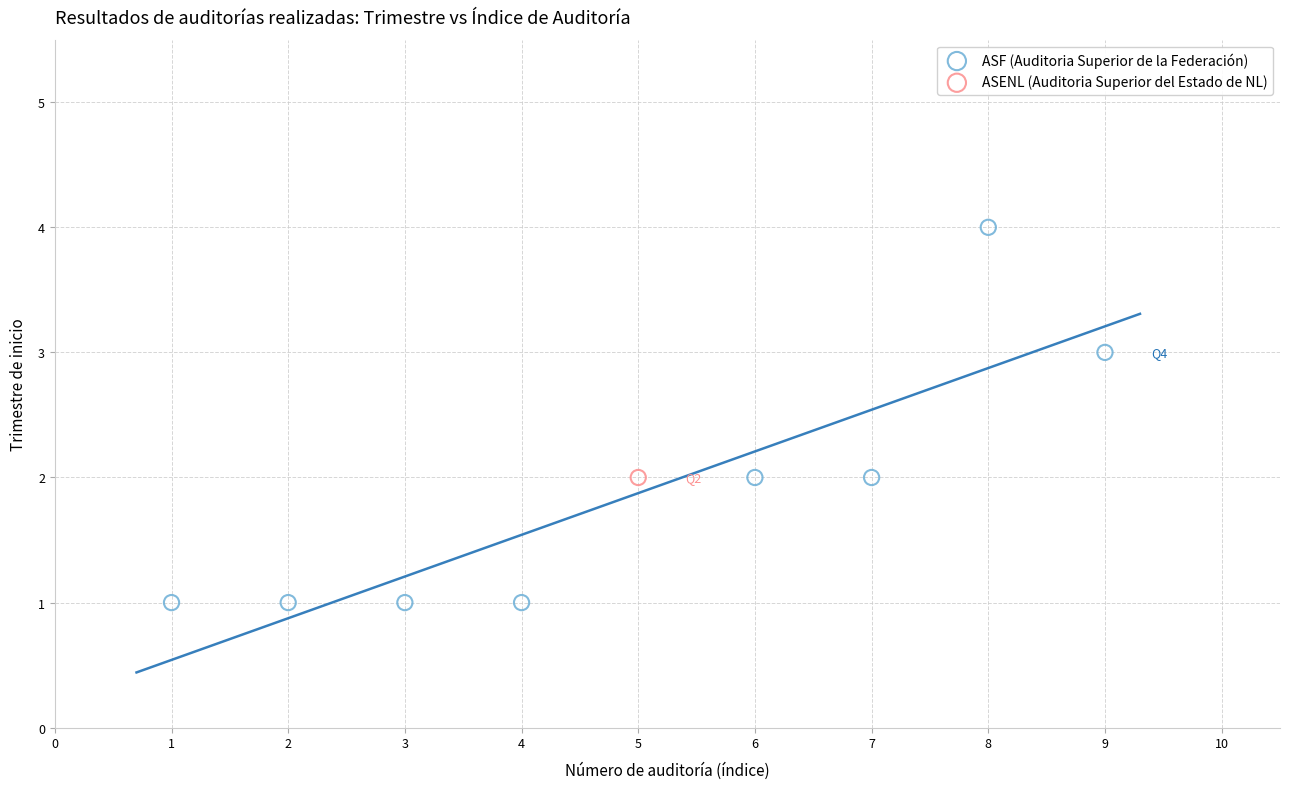

What are all the series names shown in the legend?

ASF (Auditoria Superior de la Federación), ASENL (Auditoria Superior del Estado de NL)